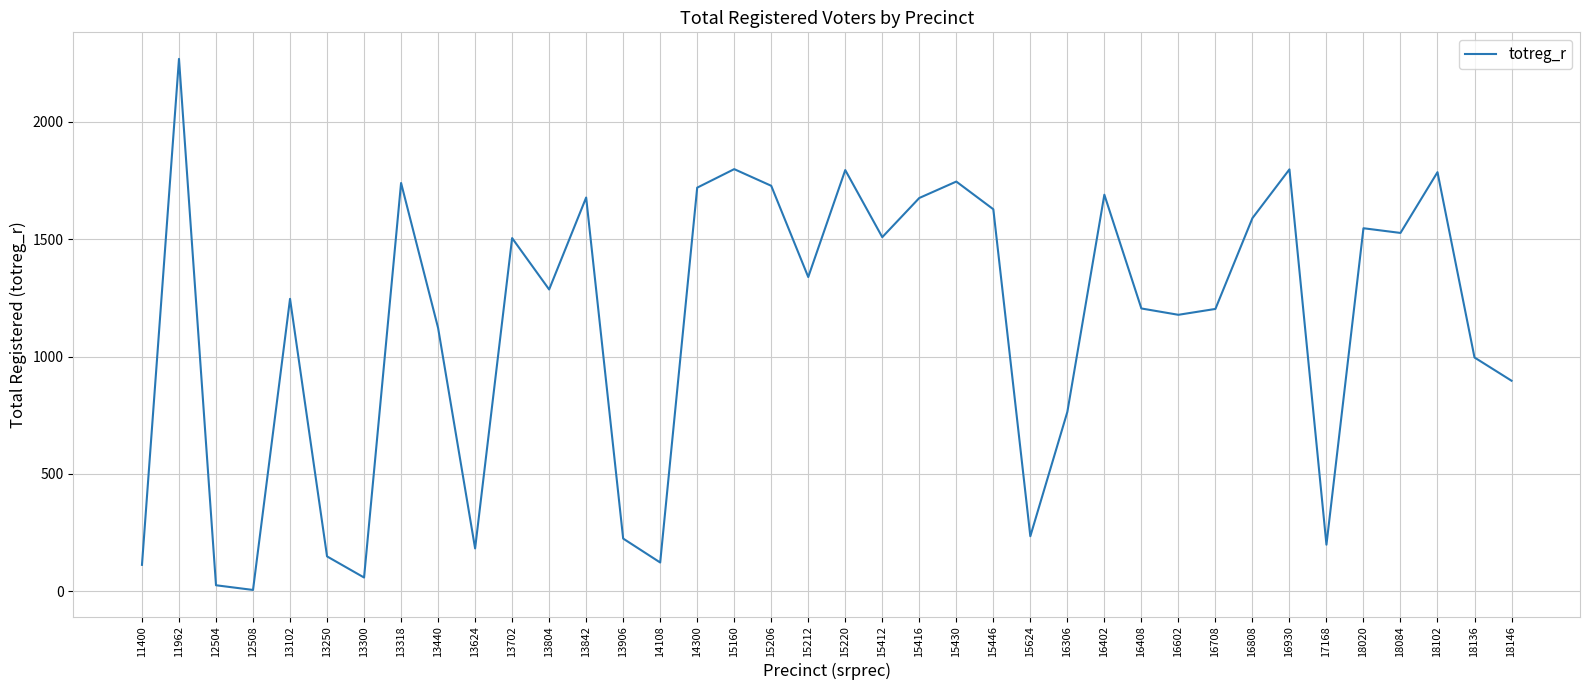

Where is the data nearest to the value 1137?

13440